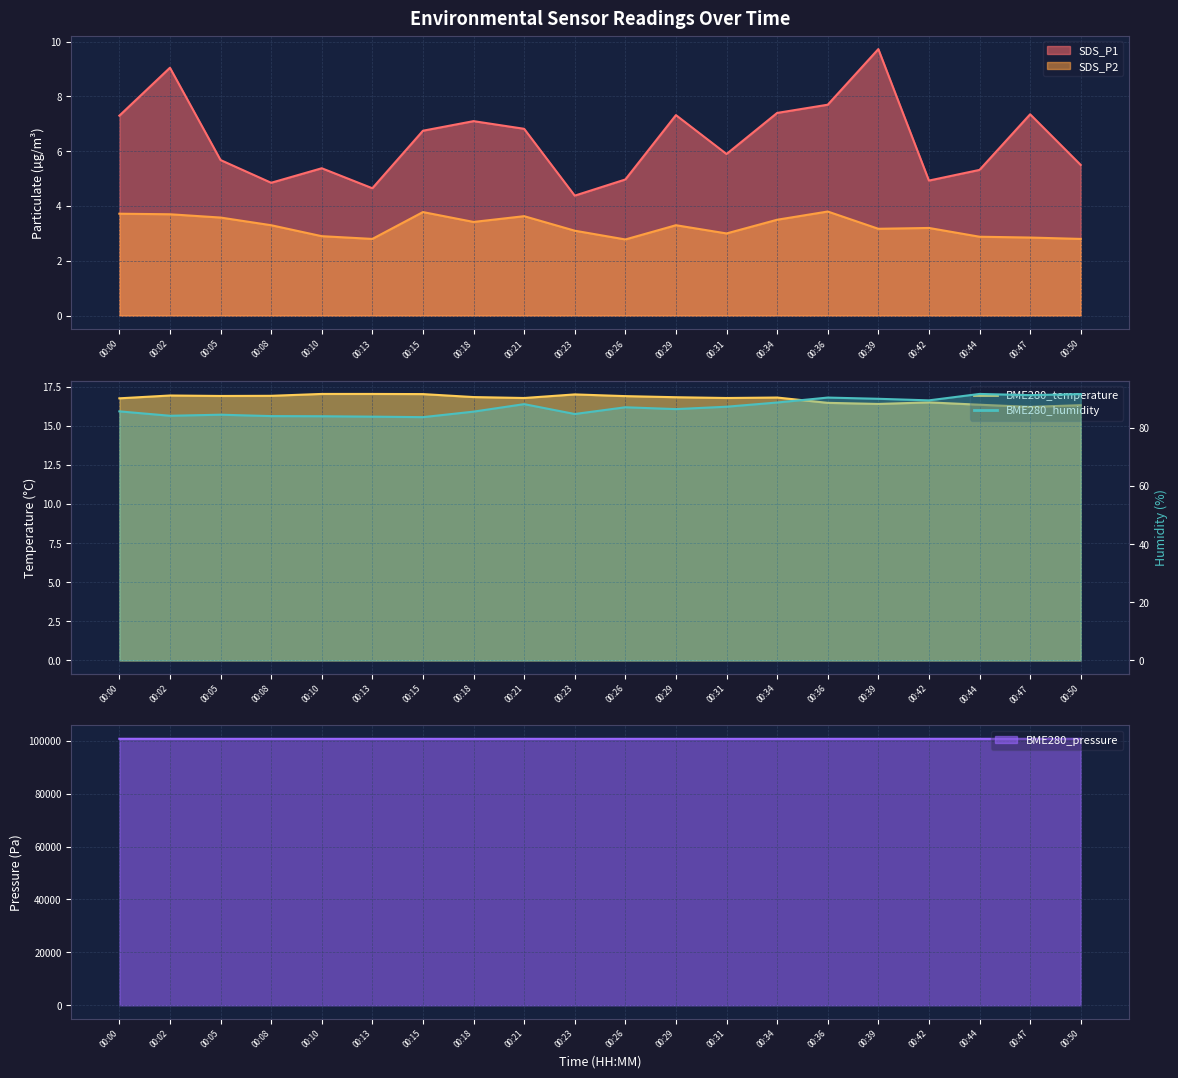

True or false: BME280_temperature has a value of 26.7 at 00:08.

False